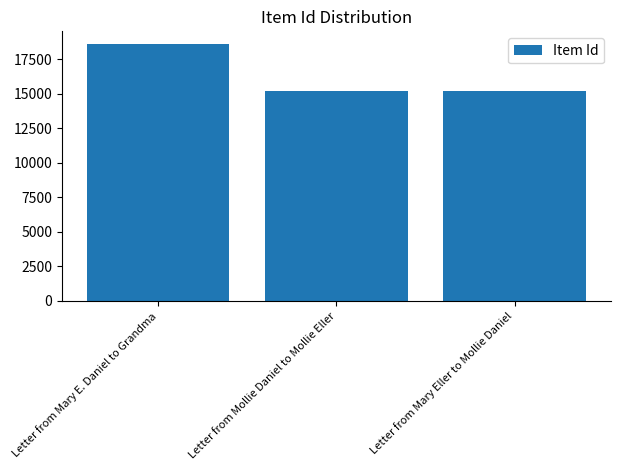

At which label does the data first exceed 15213?

Letter from Mary E. Daniel to Grandma